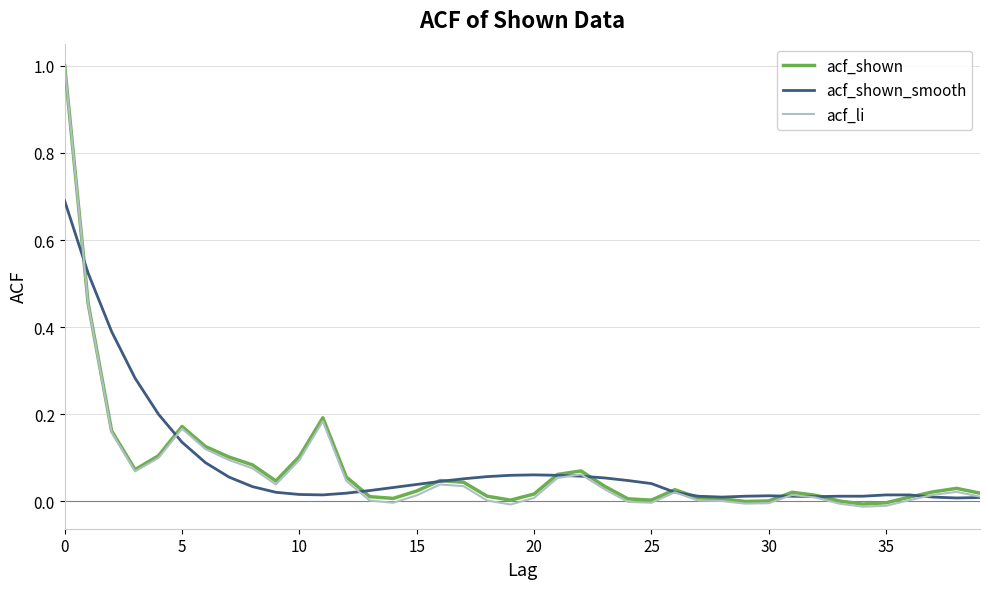

Which series has the largest range (max minus min)?

acf_li